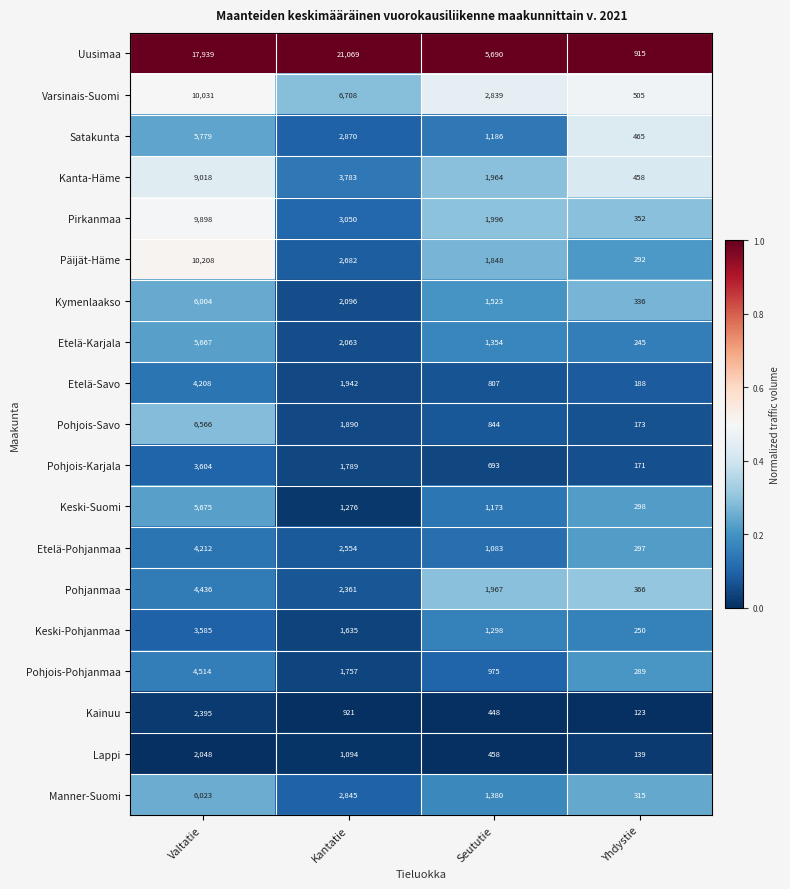

At Seututie, list the series in order from largest to smallest.

Uusimaa, Varsinais-Suomi, Pirkanmaa, Pohjanmaa, Kanta-Häme, Päijät-Häme, Kymenlaakso, Manner-Suomi, Etelä-Karjala, Keski-Pohjanmaa, Satakunta, Keski-Suomi, Etelä-Pohjanmaa, Pohjois-Pohjanmaa, Pohjois-Savo, Etelä-Savo, Pohjois-Karjala, Lappi, Kainuu